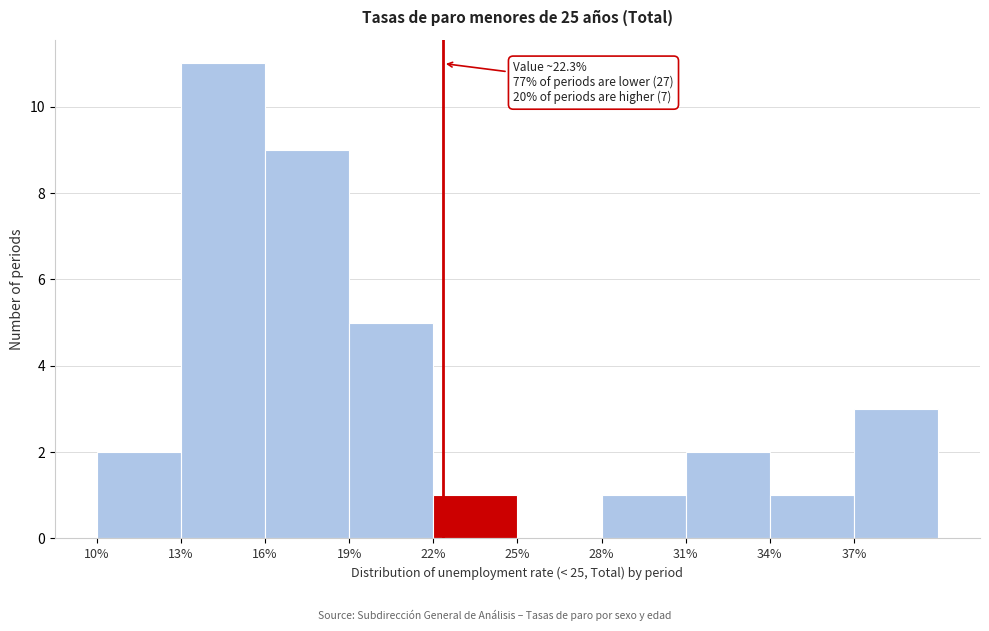

Which range on the x-axis has the tallest bar?

13 to 16